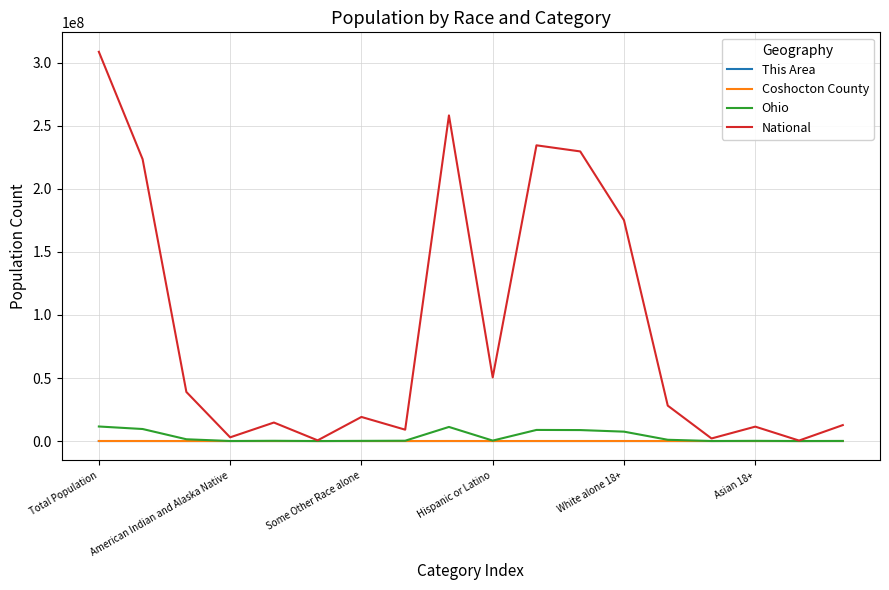

What is the maximum value for National?

308745538